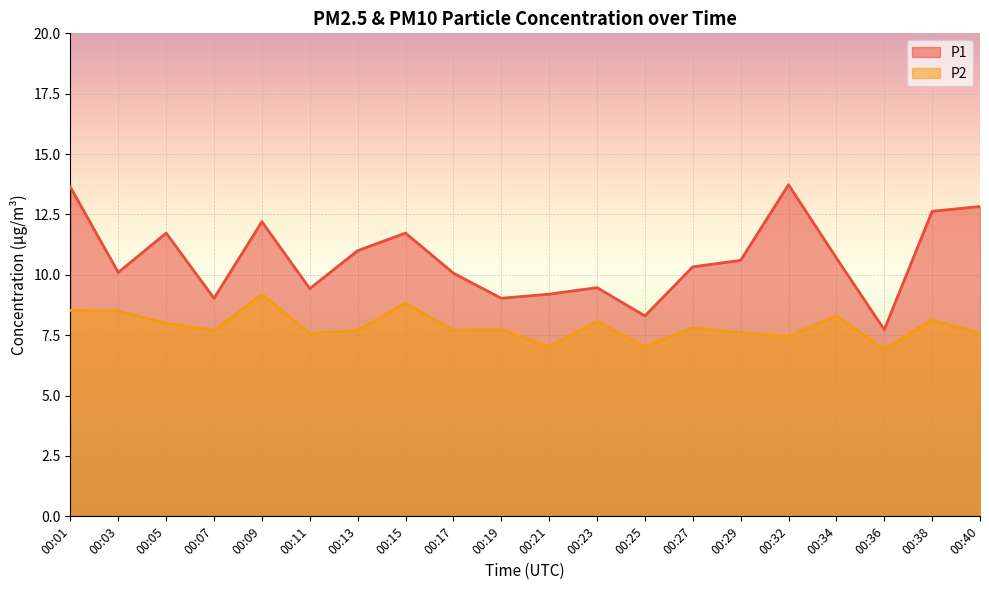

What is the difference between the P2 values at 00:17 and 00:09?

1.5